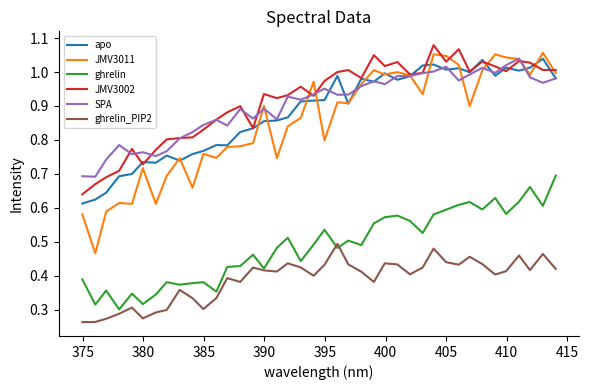

True or false: JMV3002 and ghrelin intersect in this chart.

False